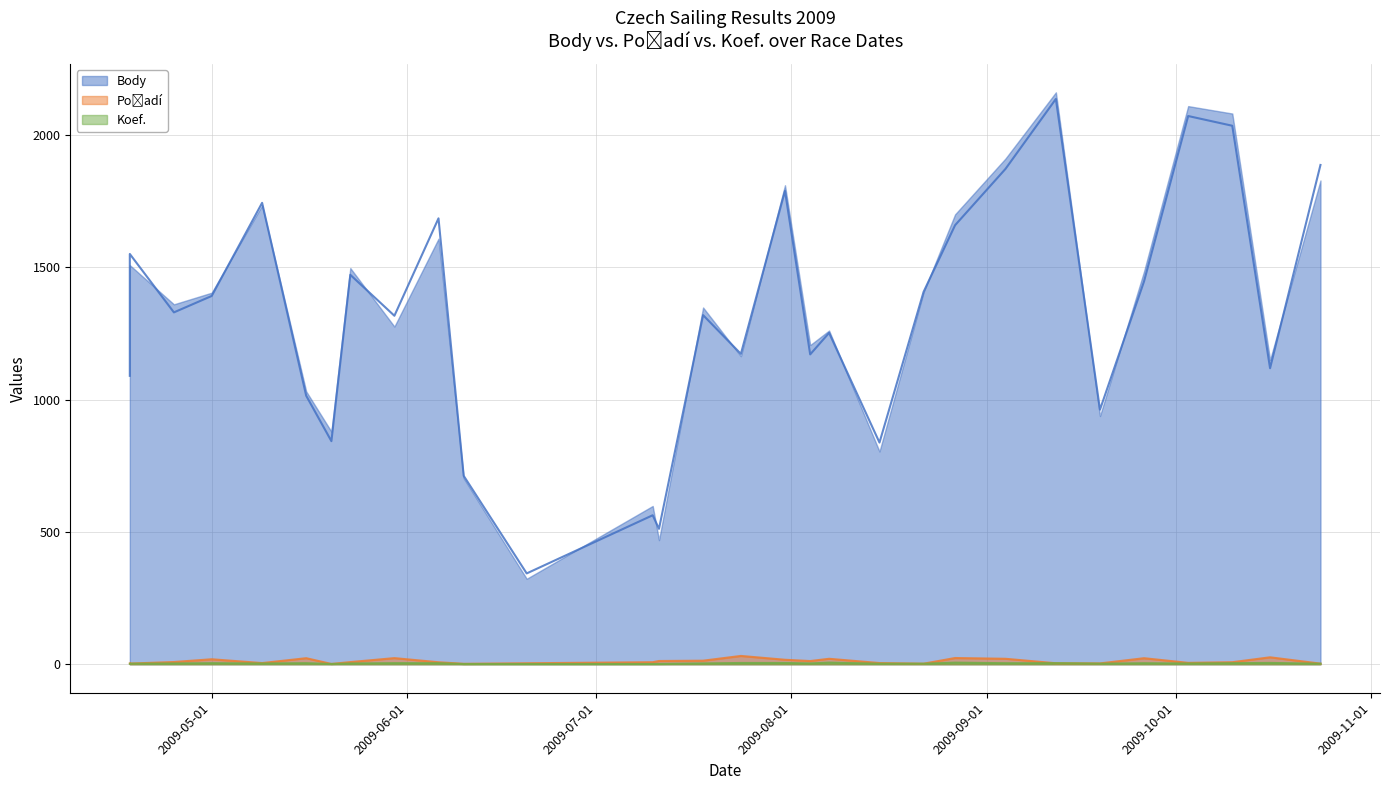

The value of Koef. at 2009-05-23 is 2.9. True or false?

True